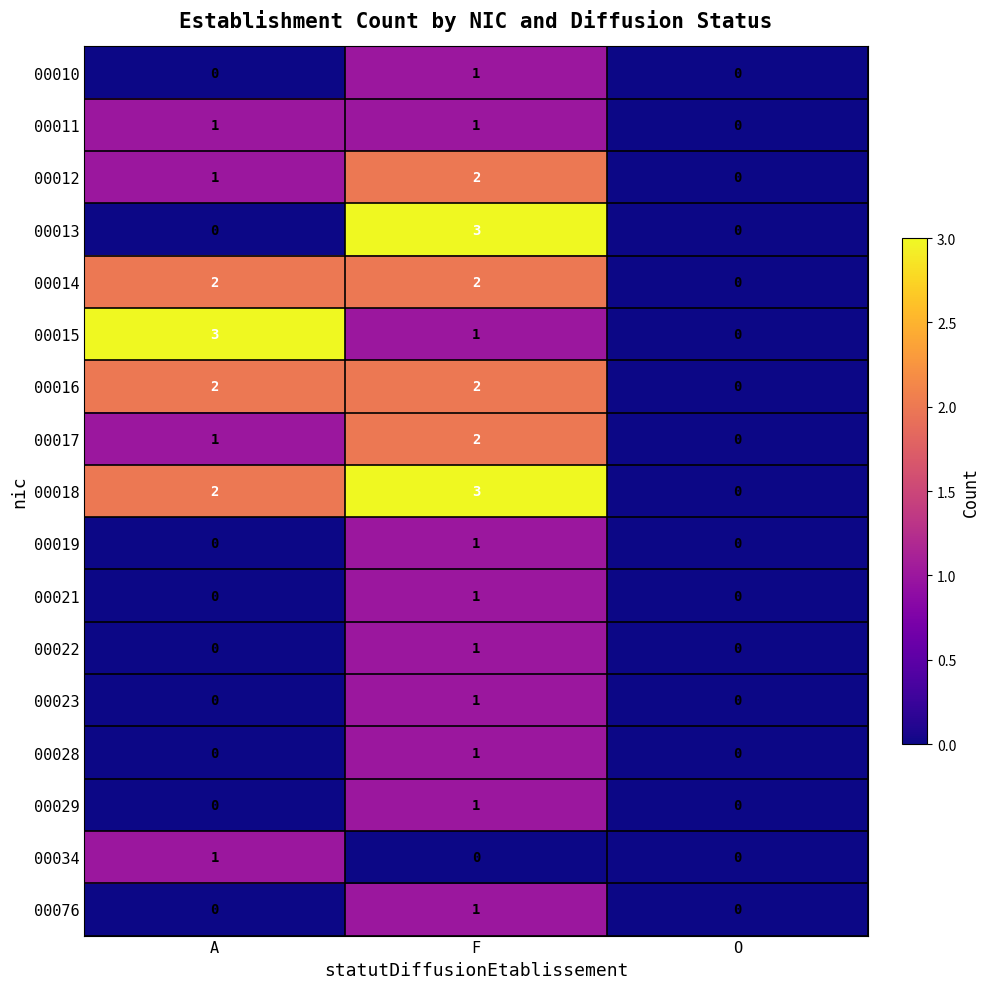

Which series has the largest total across all categories?

00018